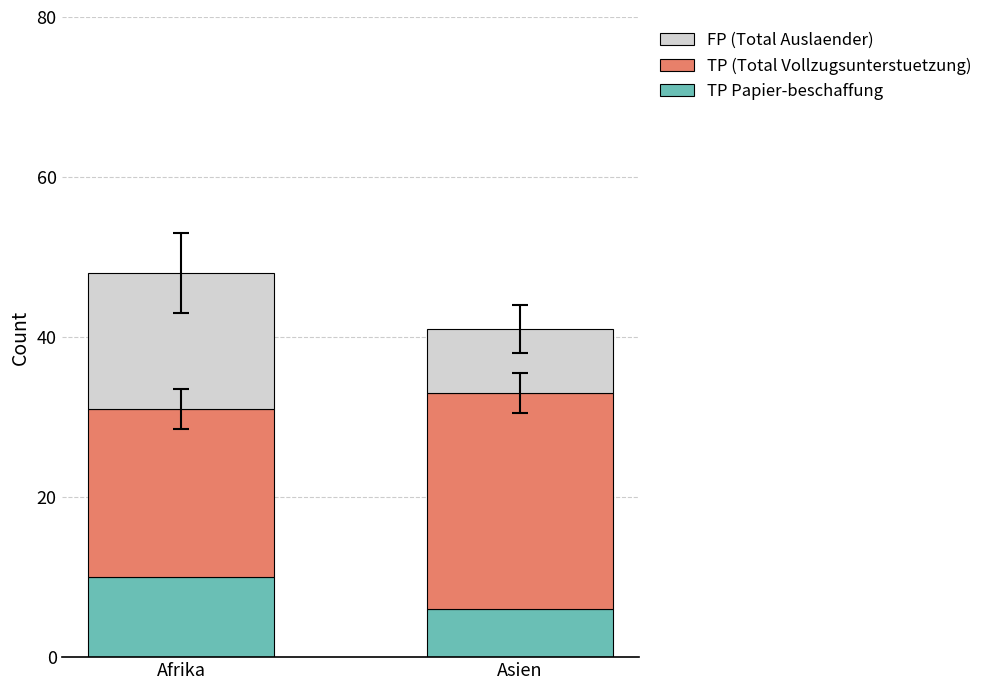

At which category is the sum across all series the highest?

Afrika